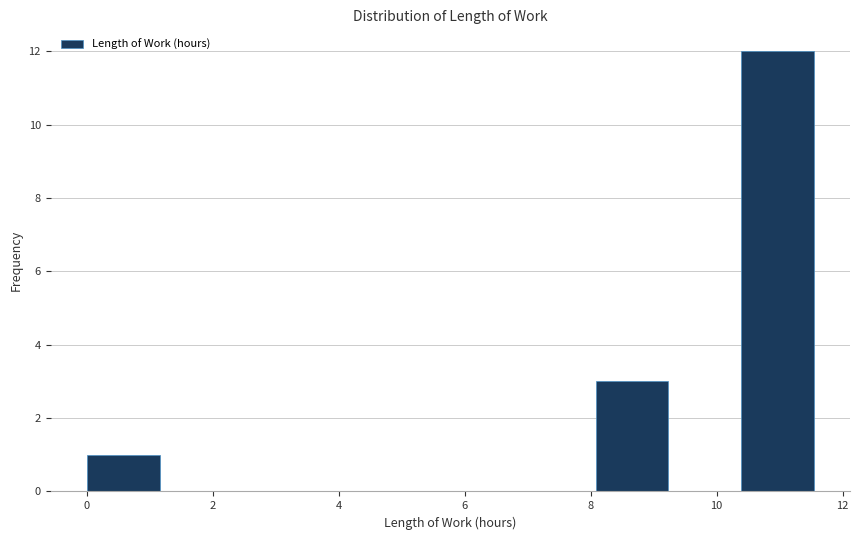

Reading left to right, list every bar in this chart as the range it spans on the x-axis followed by its height. Neither the bar edges nor the heights are printed on the chart, so give them approximately, as read against the axes.

0.0 to 1.2: 1
1.2 to 2.4: 0
2.4 to 3.4: 0
3.4 to 4.6: 0
4.6 to 5.8: 0
5.8 to 7.0: 0
7.0 to 8.0: 0
8.0 to 9.2: 3
9.2 to 10.4: 0
10.4 to 11.6: 12